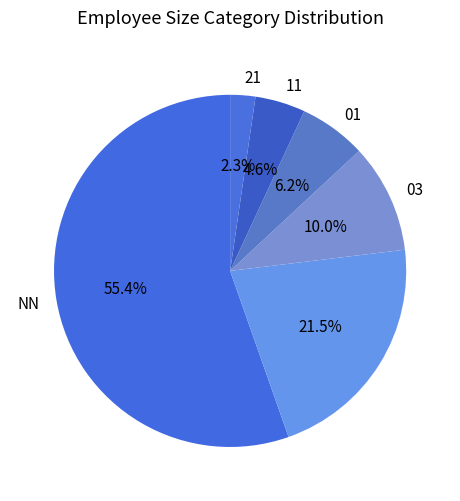

How many segments does this pie chart have?

6